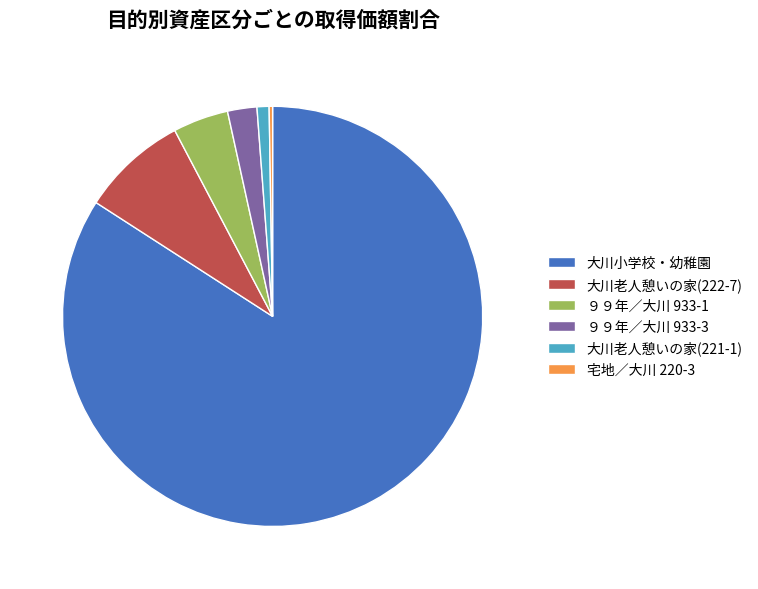

What is the largest slice in the pie chart?

大川小学校・幼稚園